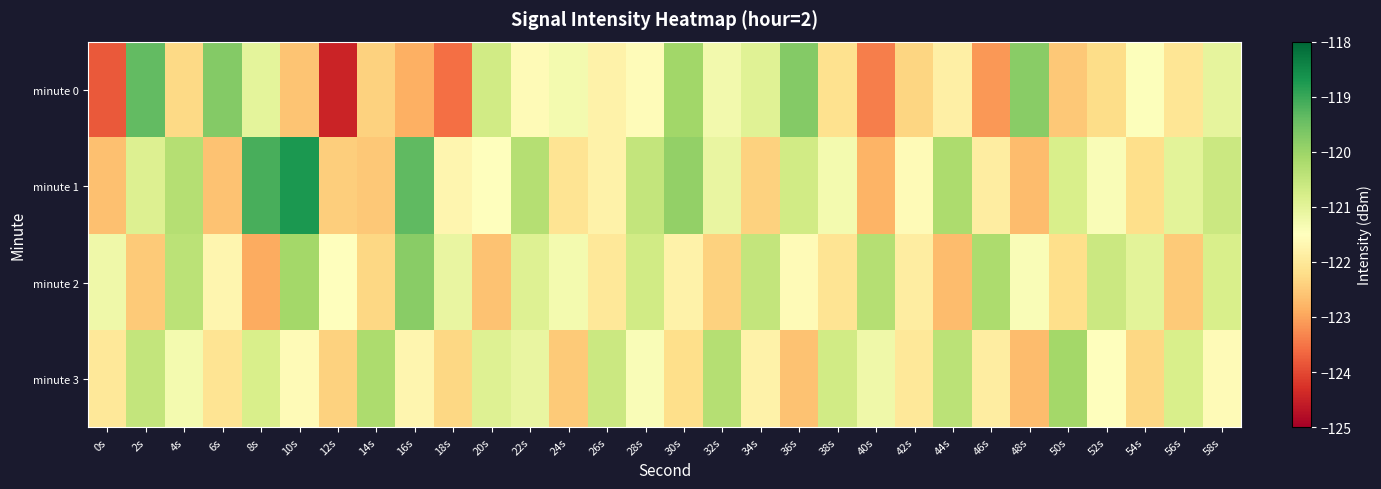

Which series has the largest total across all categories?

minute 1